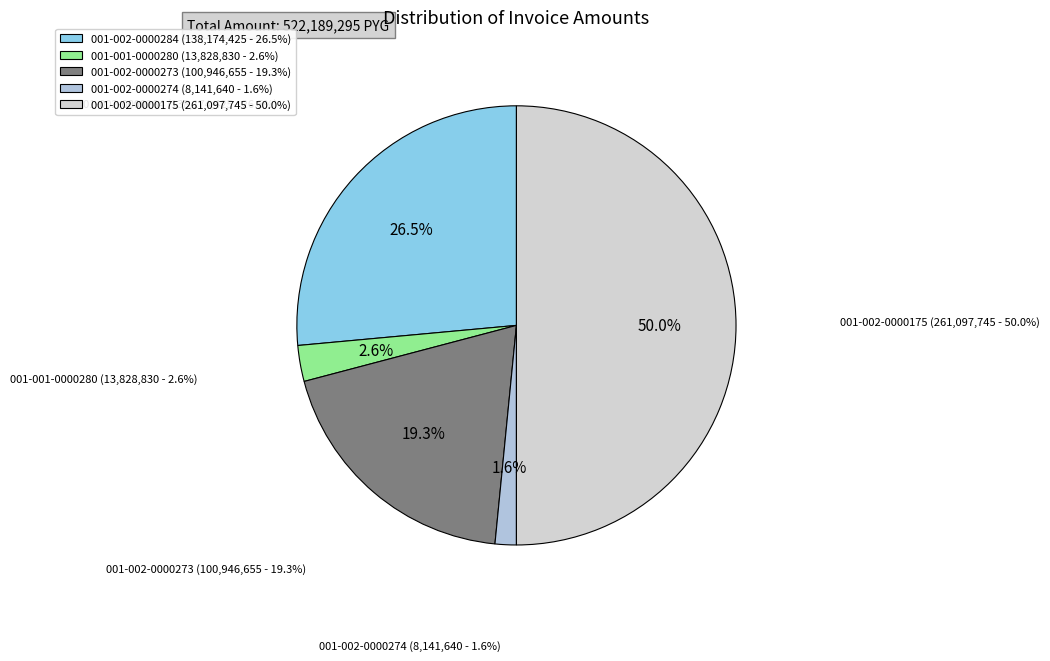

To the nearest percent, what portion does 001-002-0000175 represent?

50%